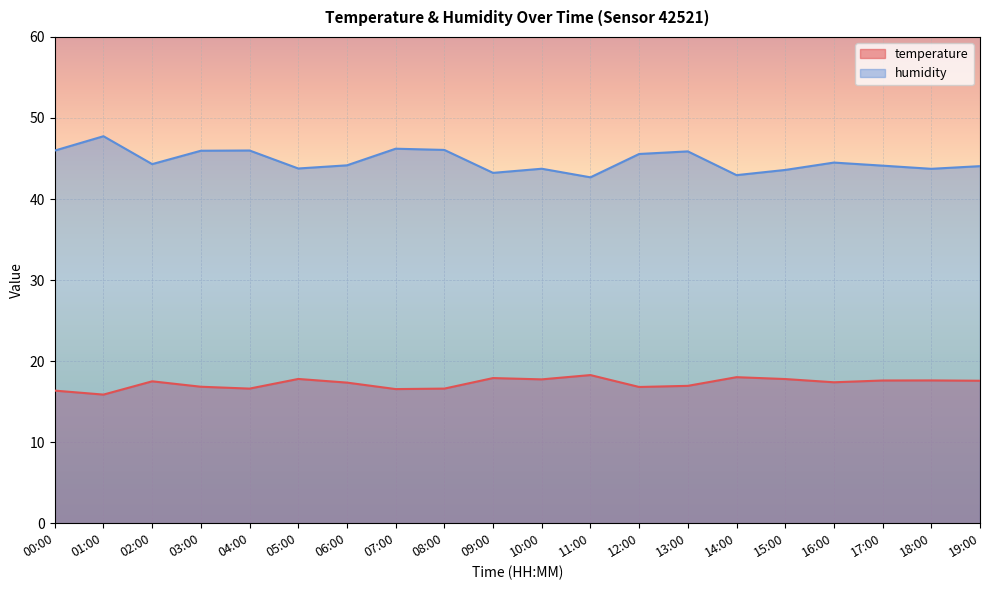

What is the sum of the humidity values at 13:00 and 00:00?

91.9